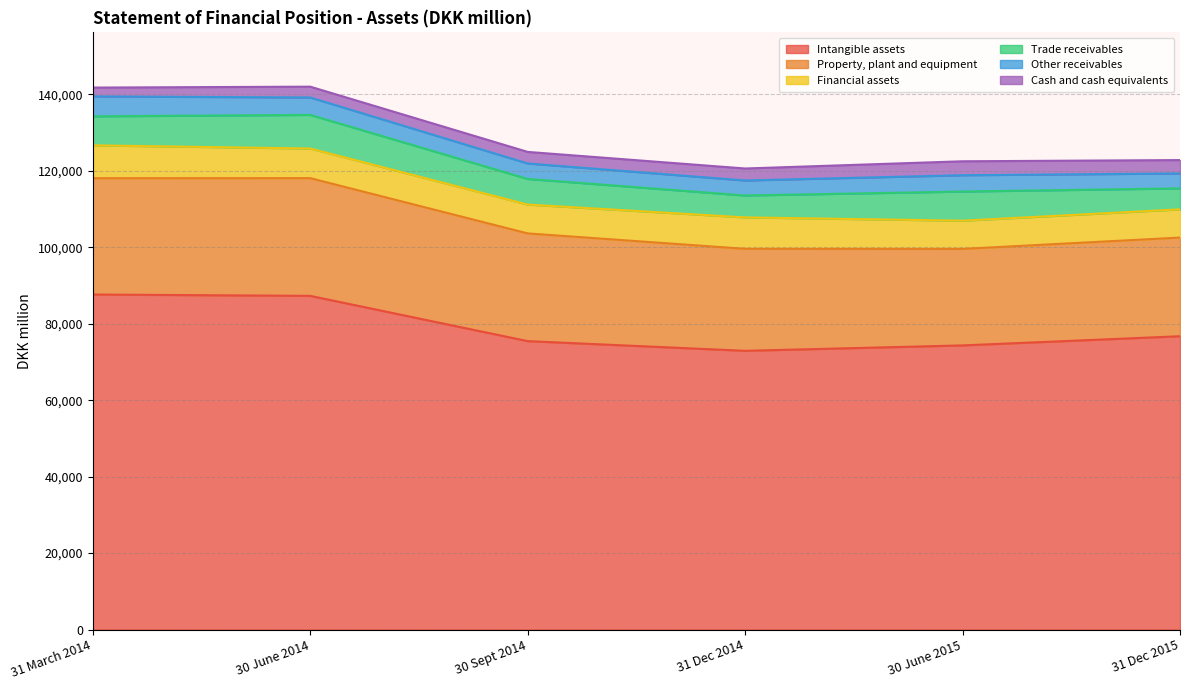

Does the chart display data point markers on the line(s)?

No